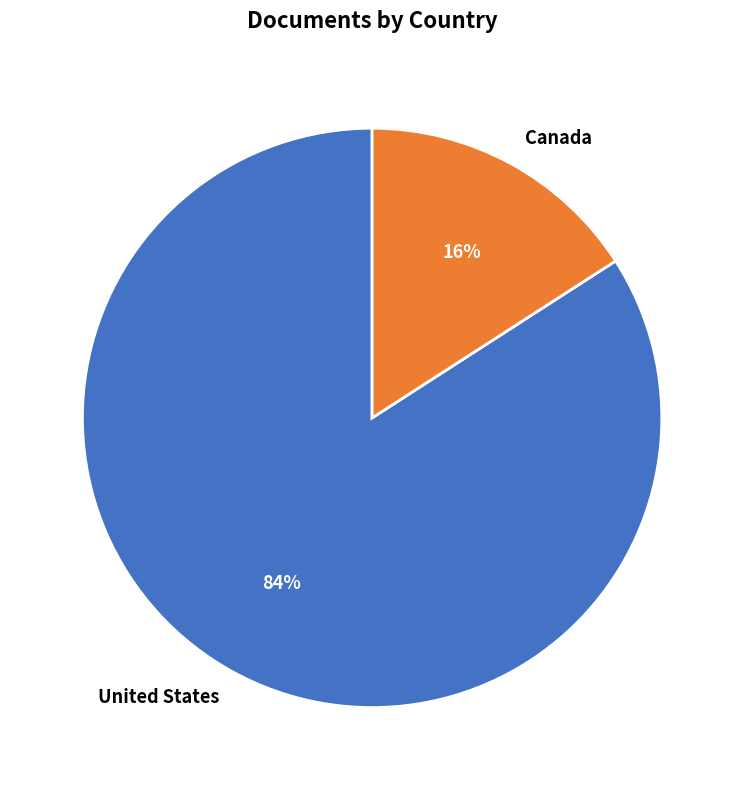

Is it true that Canada is 16% of the pie?

True